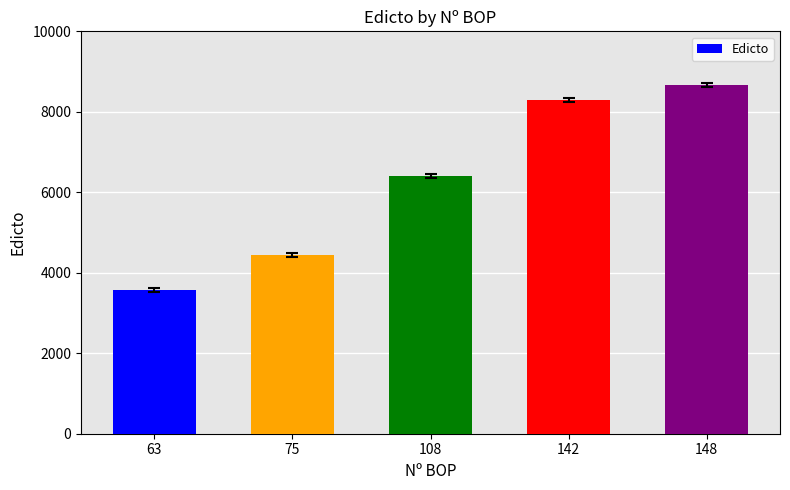

At which category does the chart reach its peak across all series?

148